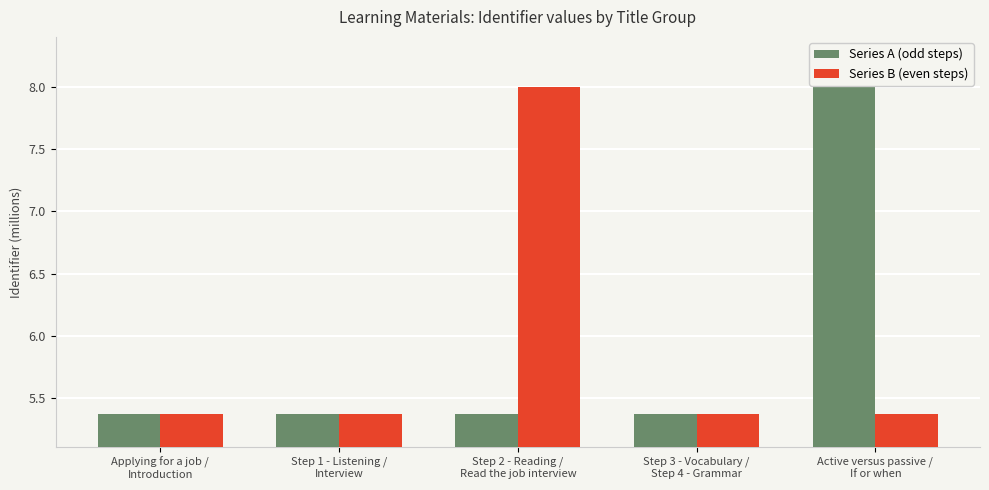

What is the total value across all series at Step 3 - Vocabulary /
Step 4 - Grammar?

10.7